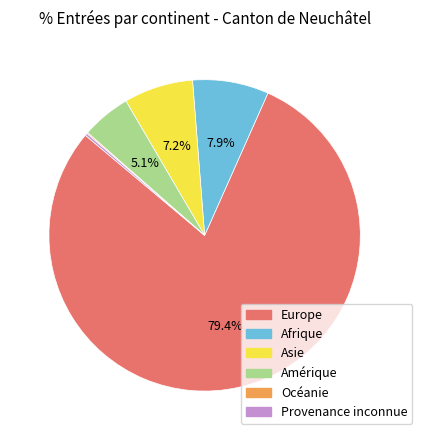

Between Amérique and Afrique, which is larger?

Afrique